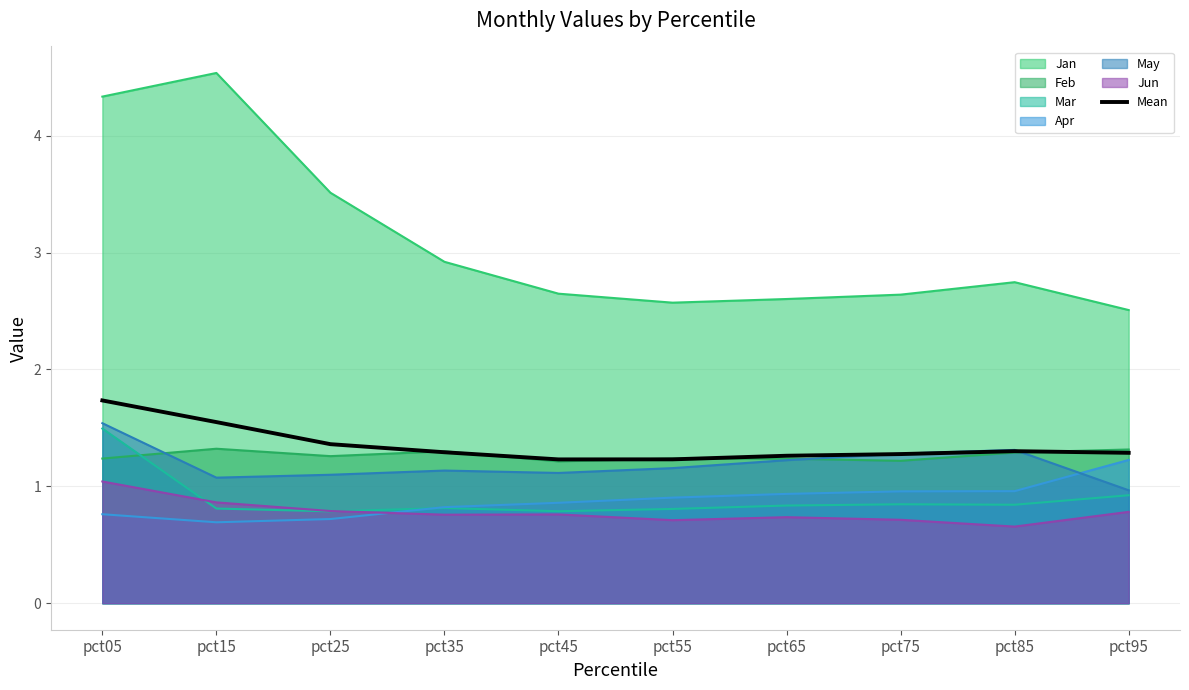

How many points are lower than both their immediate neighbors (excluding endpoints)?

1